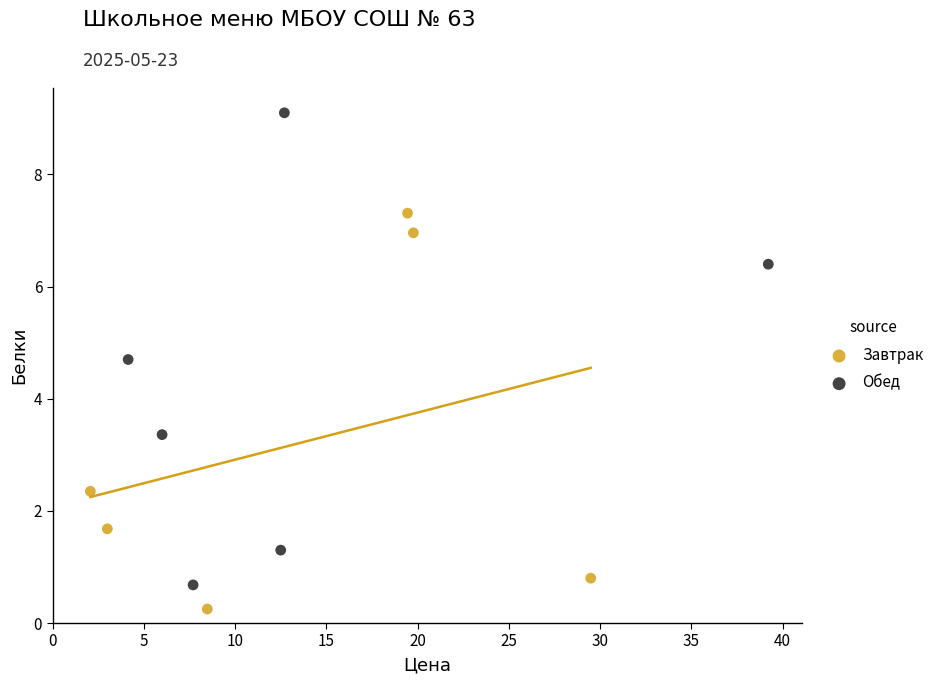

Which series has the largest Y range (max minus min)?

Обед